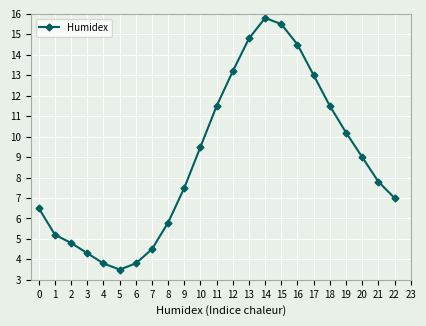

What is the minimum value shown in the chart?

3.5